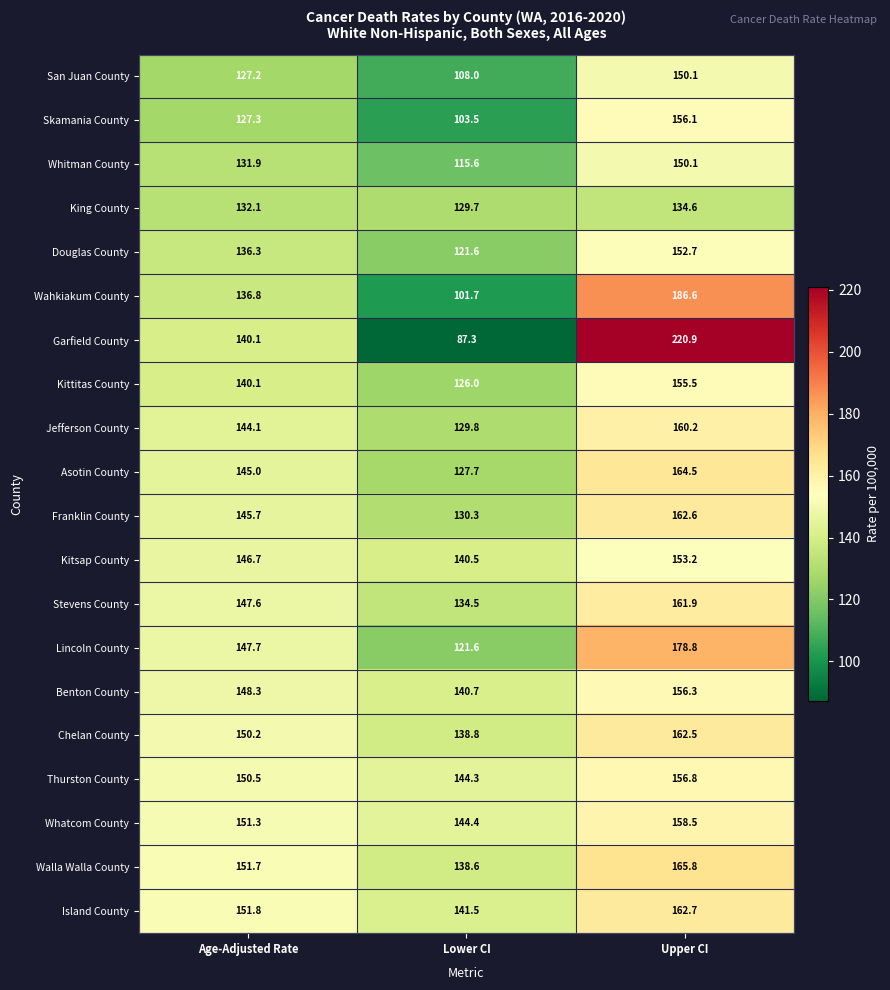

What is the difference between the highest and lowest values at Age-Adjusted Rate?

24.6